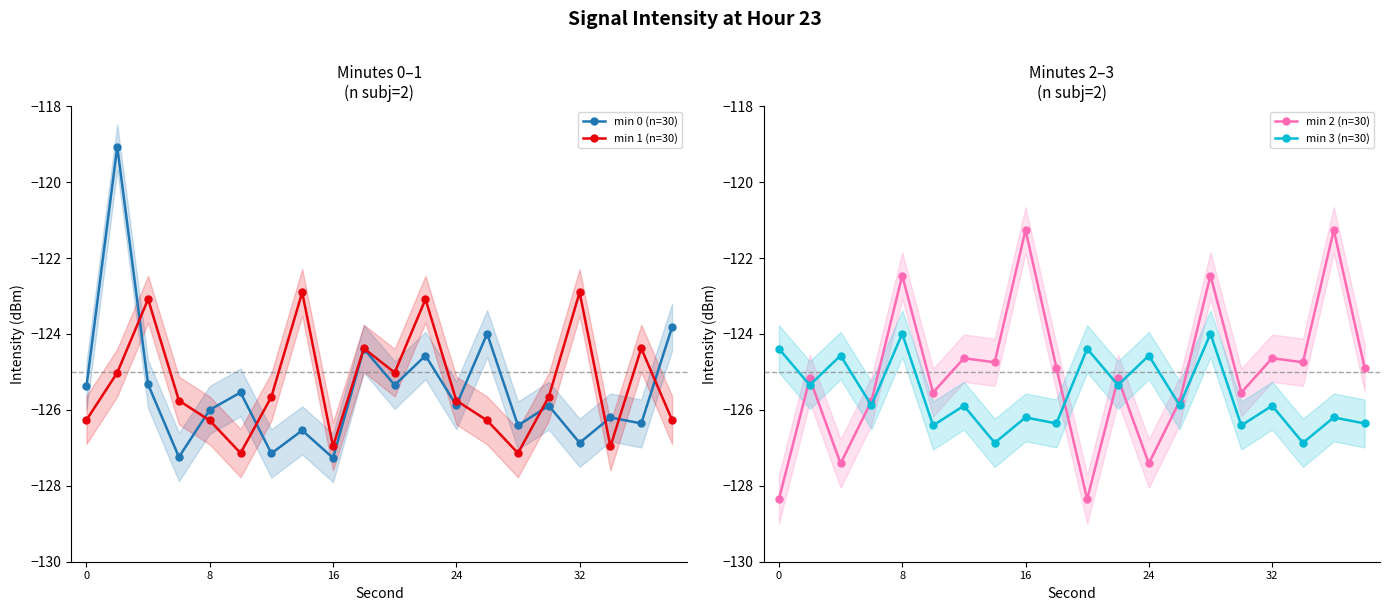

The value of min 0 (n=30) at 24 is -170.0. True or false?

False